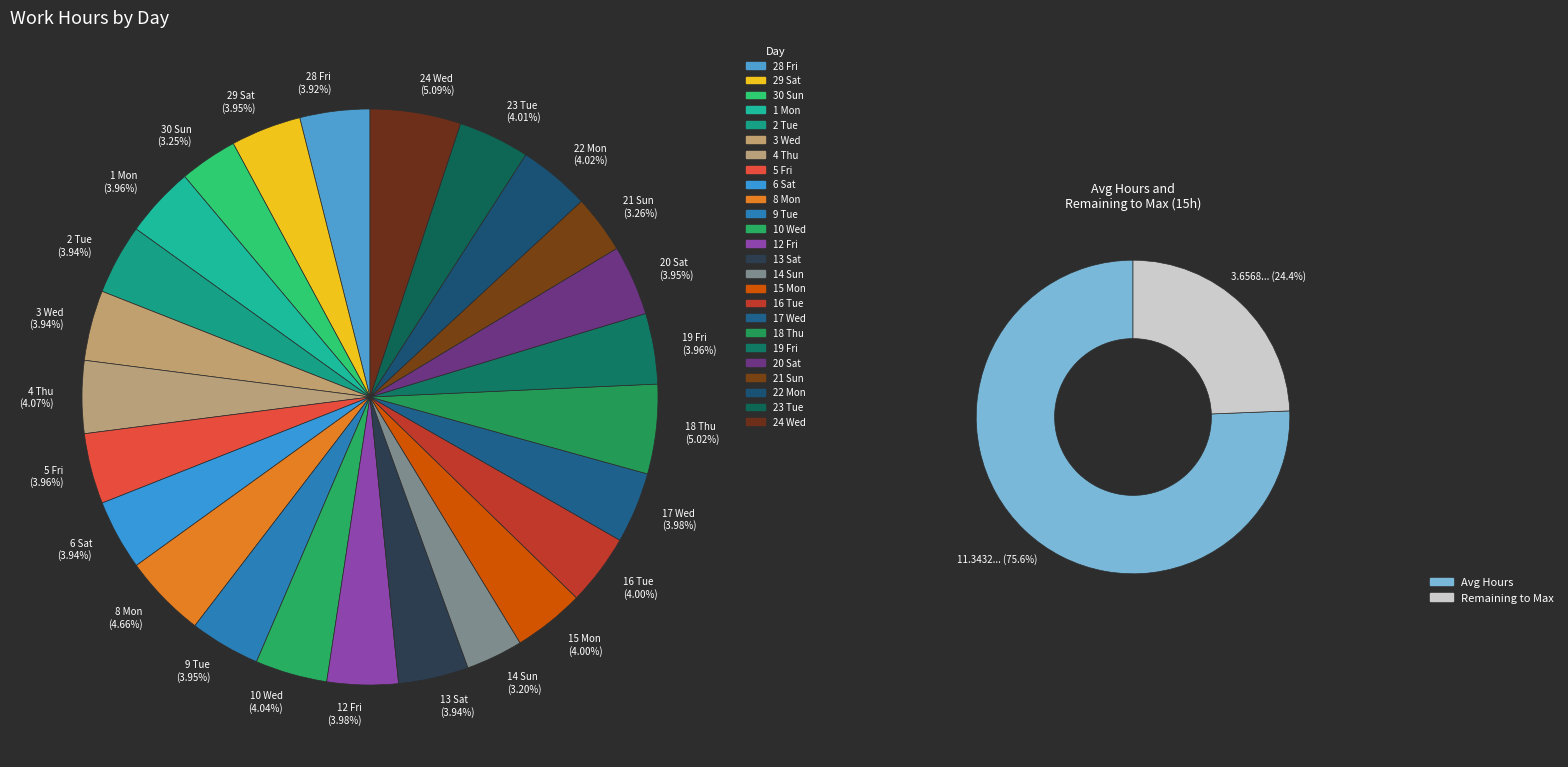

What percentage is the 24 Wed slice, to the nearest percent?

5%